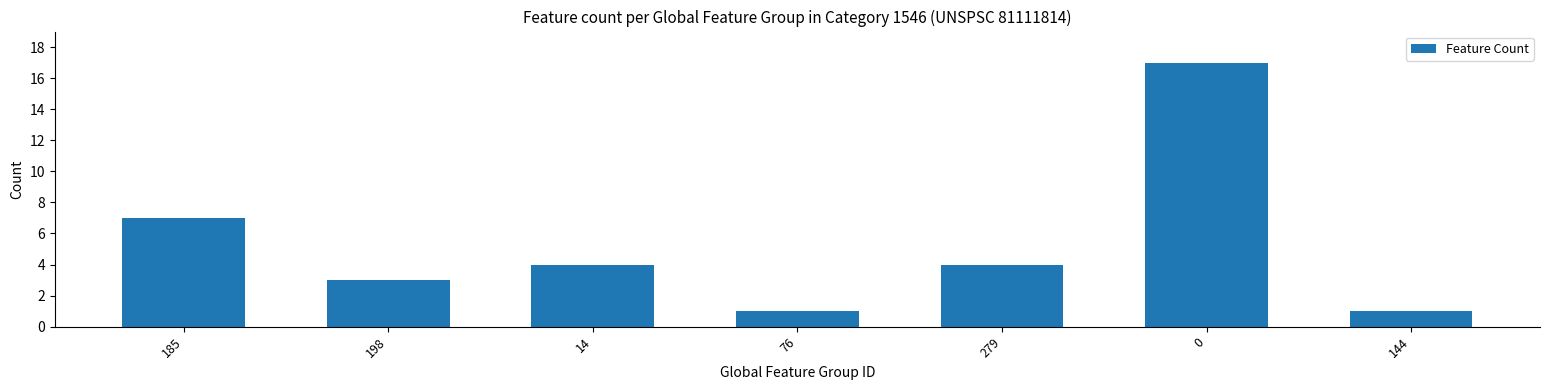

Reading right to left, transcribe all the data shown in this chart.

1	17	4	1	4	3	7